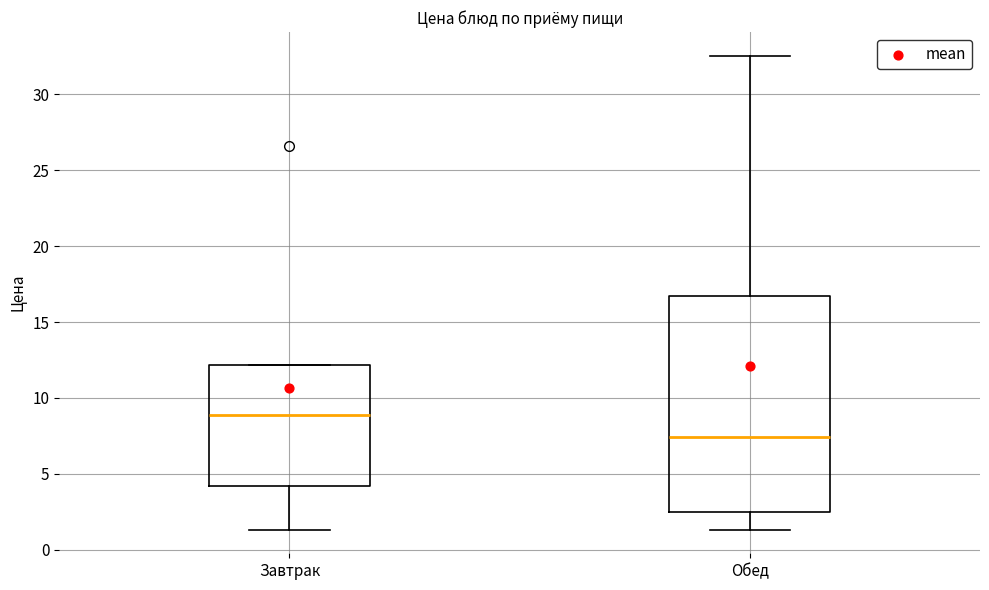

Reading left to right, transcribe this box plot: for each box, give where its median line is, the range the box spans, and where its two whiskers end, as read against the y-axis. The values are not printed on the chart, so give them approximately, as read against the axis.

Завтрак: median 9.0, box 4.0 to 12.0, whiskers 1.5 to 12.0
Обед: median 7.5, box 2.5 to 16.5, whiskers 1.5 to 32.5